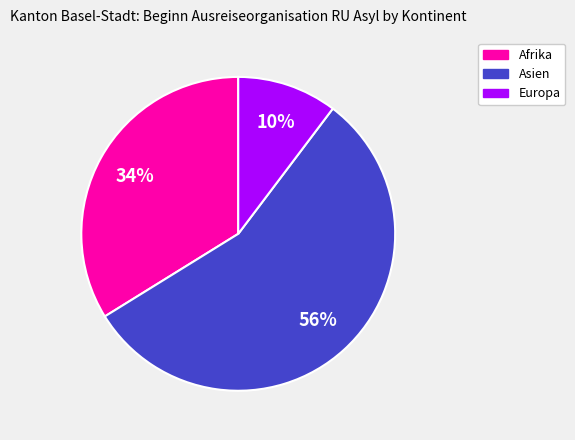

To the nearest percent, what is the average slice percentage?

33%